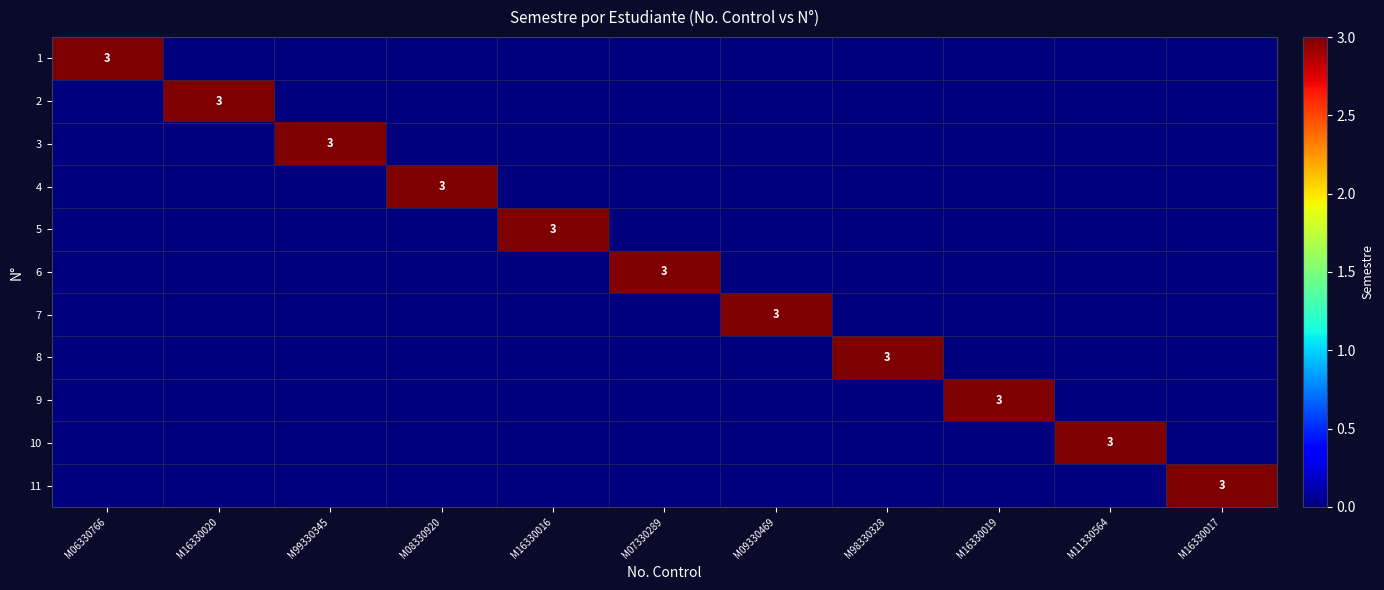

At which category is the sum across all series the highest?

M06330766